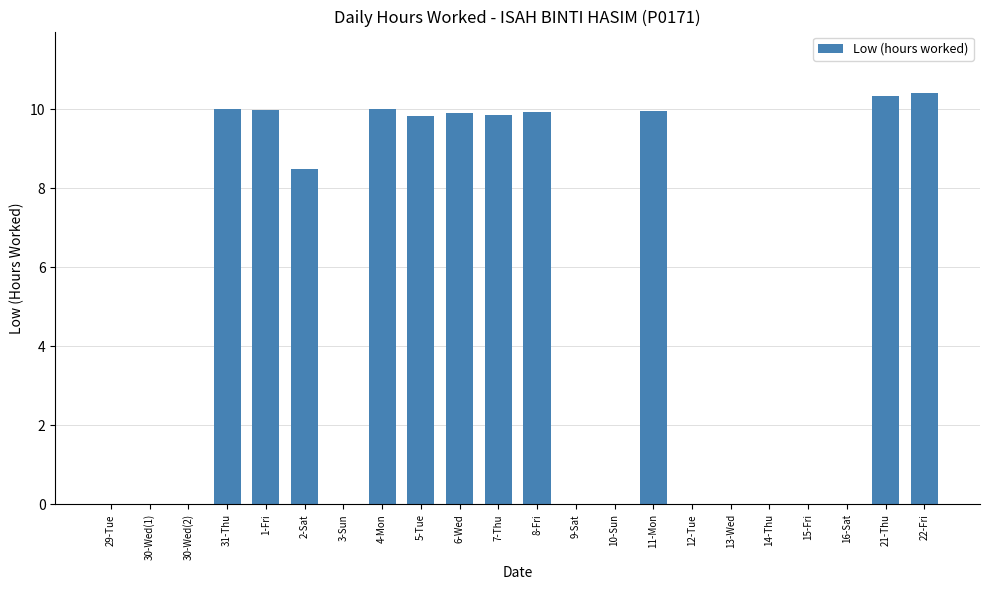

What is the sum of all values?

108.7